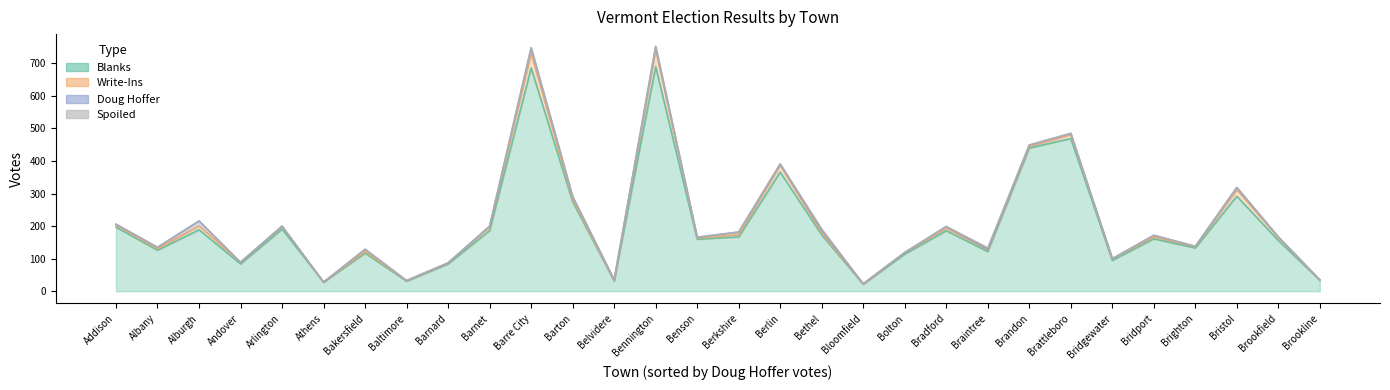

Reading right to left, what are all the values shown in this chart?

Doug Hoffer: Brookline=1	Brookfield=2	Bristol=7	Brighton=1	Bridport=5	Bridgewater=0	Brattleboro=4	Brandon=4	Braintree=2	Bradford=5	Bolton=0	Bloomfield=1	Bethel=8	Berlin=4	Berkshire=8	Benson=2	Bennington=10	Belvidere=3	Barton=9	Barre City=17	Barnet=2	Barnard=0	Baltimore=1	Bakersfield=7	Athens=0	Arlington=1	Andover=0	Alburgh=15	Albany=4	Addison=3
Write-Ins: Brookline=0	Brookfield=9	Bristol=20	Brighton=4	Bridport=6	Bridgewater=5	Brattleboro=12	Brandon=5	Braintree=5	Bradford=8	Bolton=5	Bloomfield=0	Bethel=6	Berlin=21	Berkshire=7	Benson=4	Bennington=52	Belvidere=0	Barton=7	Barre City=45	Barnet=12	Barnard=3	Baltimore=1	Bakersfield=5	Athens=0	Arlington=8	Andover=5	Alburgh=12	Albany=5	Addison=6
Blanks: Brookline=34	Brookfield=156	Bristol=292	Brighton=133	Bridport=161	Bridgewater=95	Brattleboro=469	Brandon=440	Braintree=122	Bradford=186	Bolton=114	Bloomfield=22	Bethel=173	Berlin=366	Berkshire=167	Benson=160	Bennington=690	Belvidere=32	Barton=275	Barre City=686	Barnet=186	Barnard=84	Baltimore=31	Bakersfield=117	Athens=28	Arlington=191	Andover=84	Alburgh=189	Albany=126	Addison=197
Spoiled: Brookline=0	Brookfield=0	Bristol=0	Brighton=0	Bridport=0	Bridgewater=0	Brattleboro=0	Brandon=0	Braintree=5	Bradford=0	Bolton=0	Bloomfield=0	Bethel=5	Berlin=0	Berkshire=0	Benson=0	Bennington=0	Belvidere=0	Barton=0	Barre City=0	Barnet=0	Barnard=0	Baltimore=0	Bakersfield=0	Athens=0	Arlington=0	Andover=0	Alburgh=0	Albany=0	Addison=0